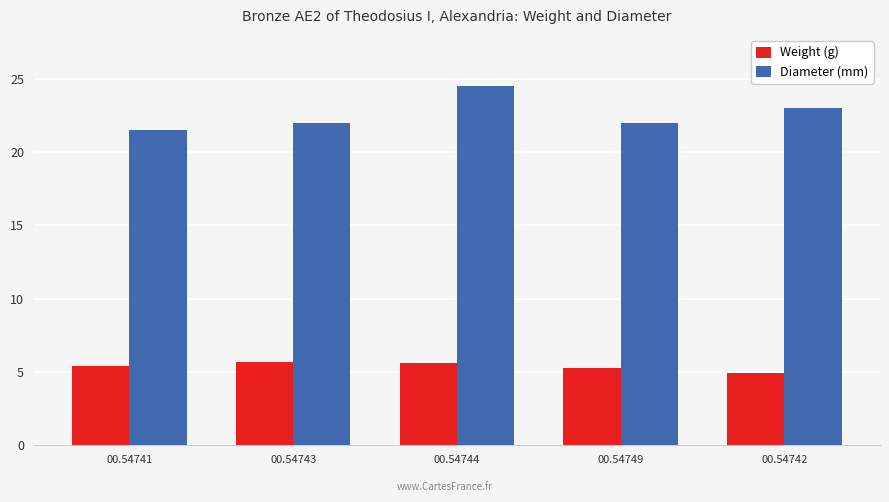

What are all the series names shown in the legend?

Weight (g), Diameter (mm)